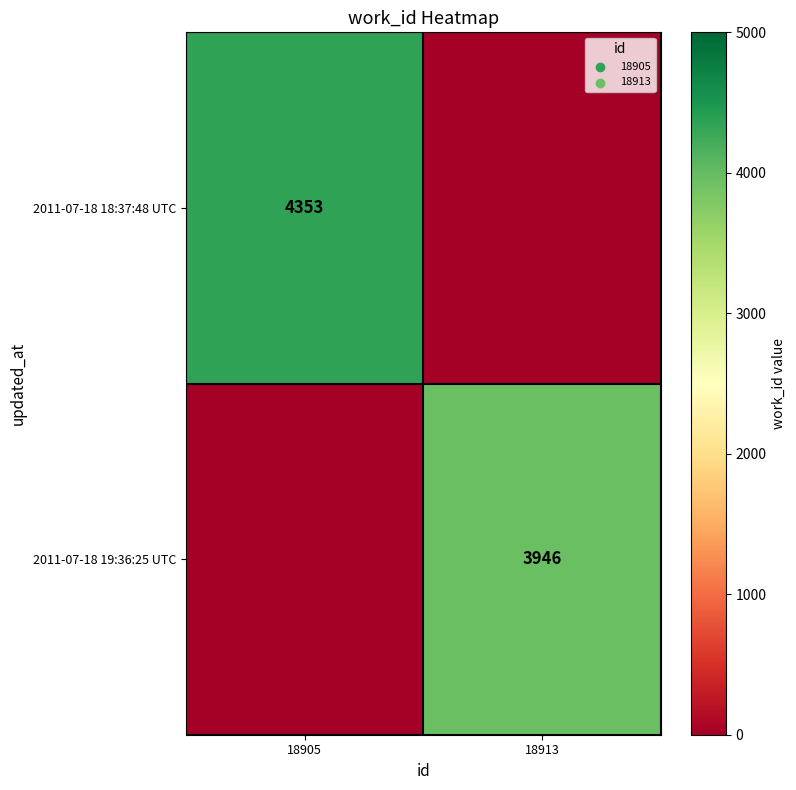

The value of 2011-07-18 19:36:25 UTC at 18913 is 3946. True or false?

True